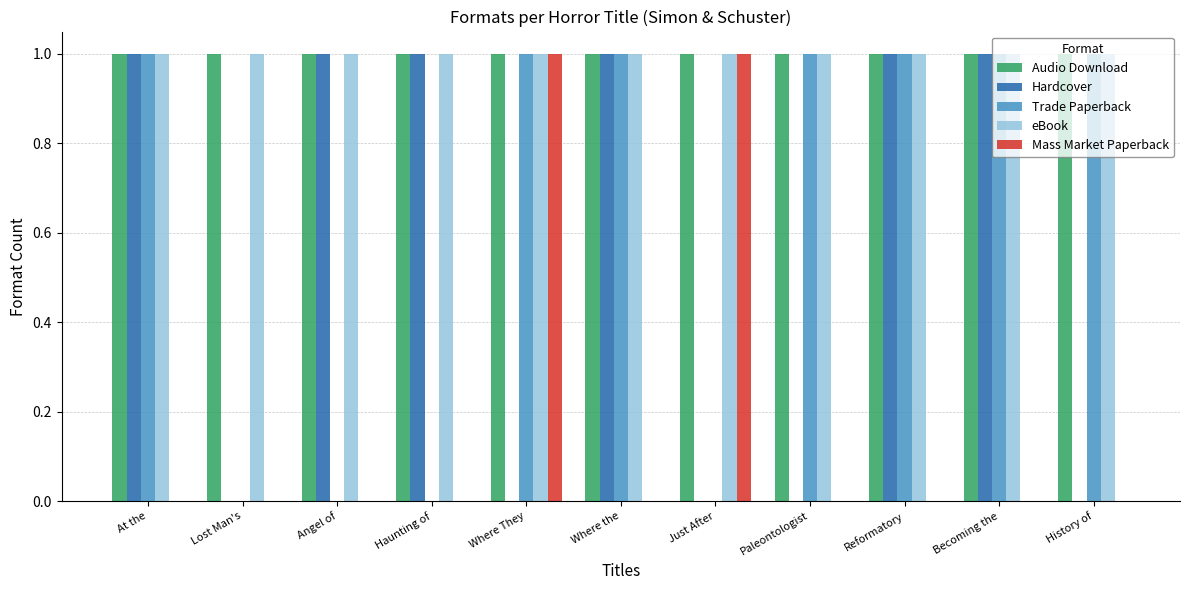

Does the chart contain stacked bars?

No